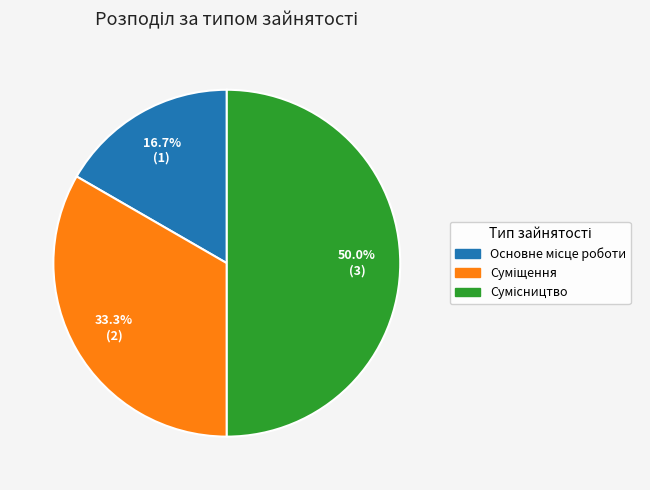

To the nearest percent, what is the difference between the largest and smallest slice percentages?

33%